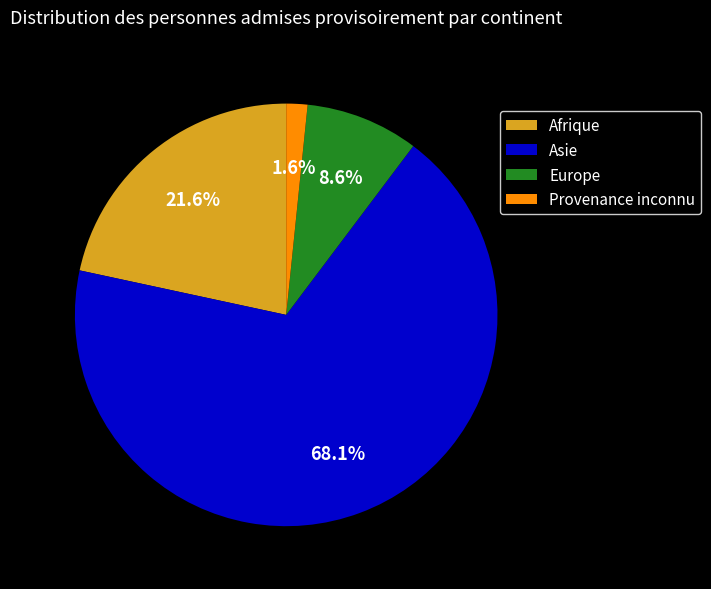

What portion of the pie excludes Provenance inconnu?

98.4%